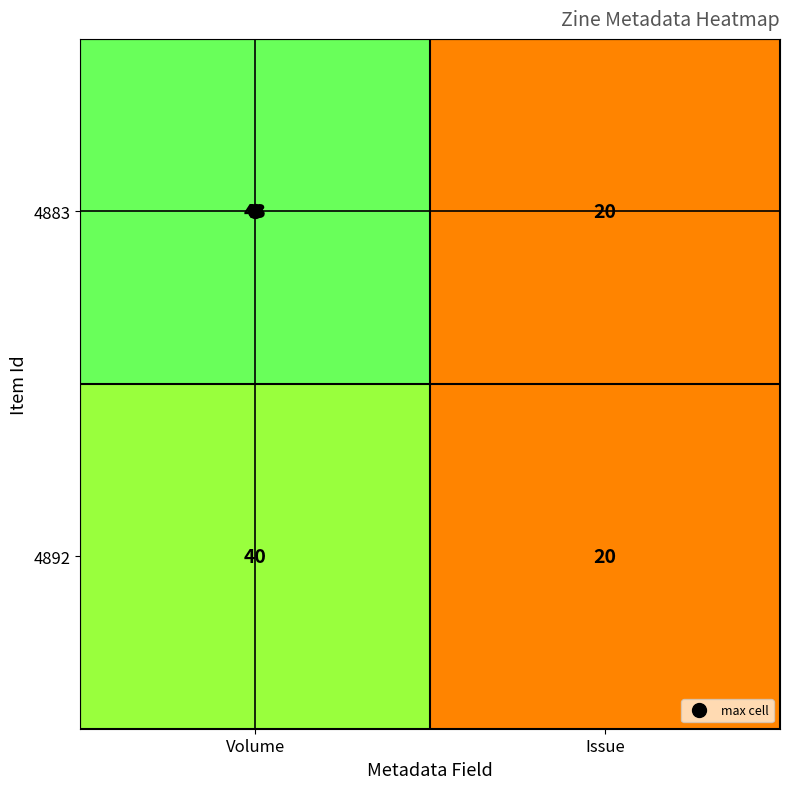

The 4892 series shows 13 at Issue. True or false?

False